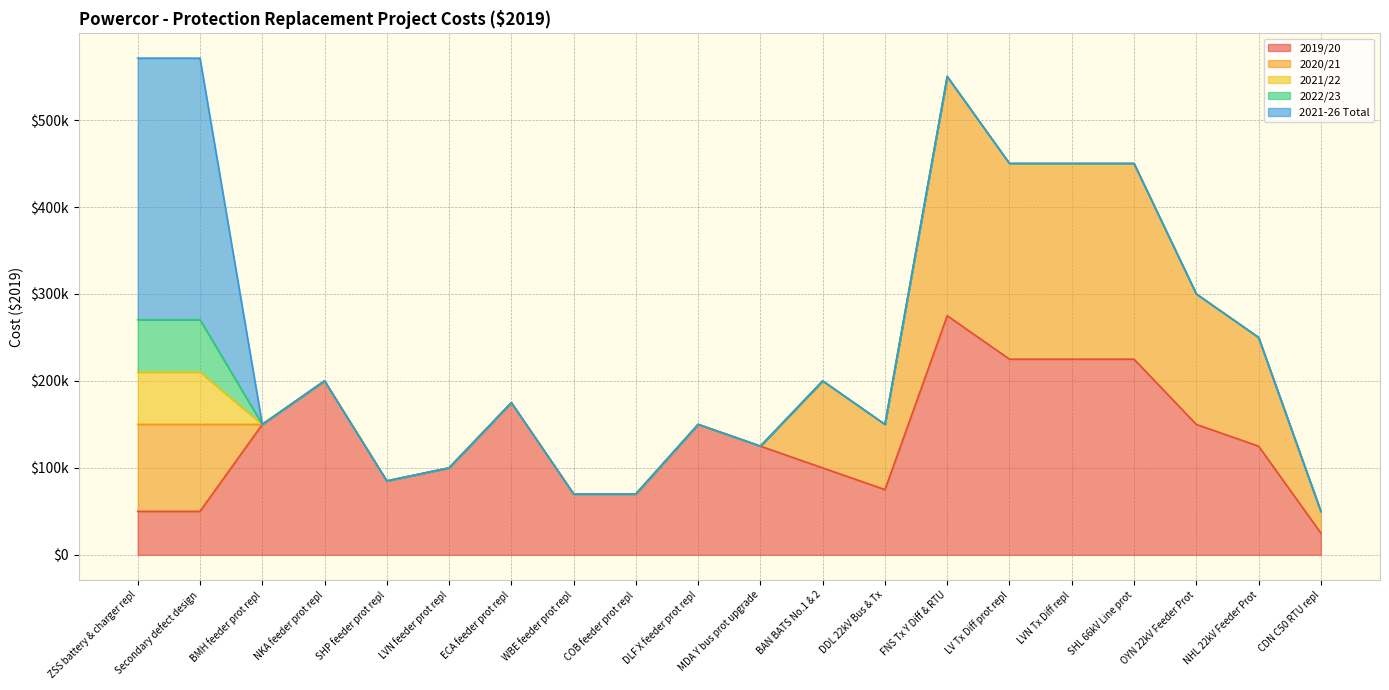

What is the label of the 19th point from the right?

Secondary defect design